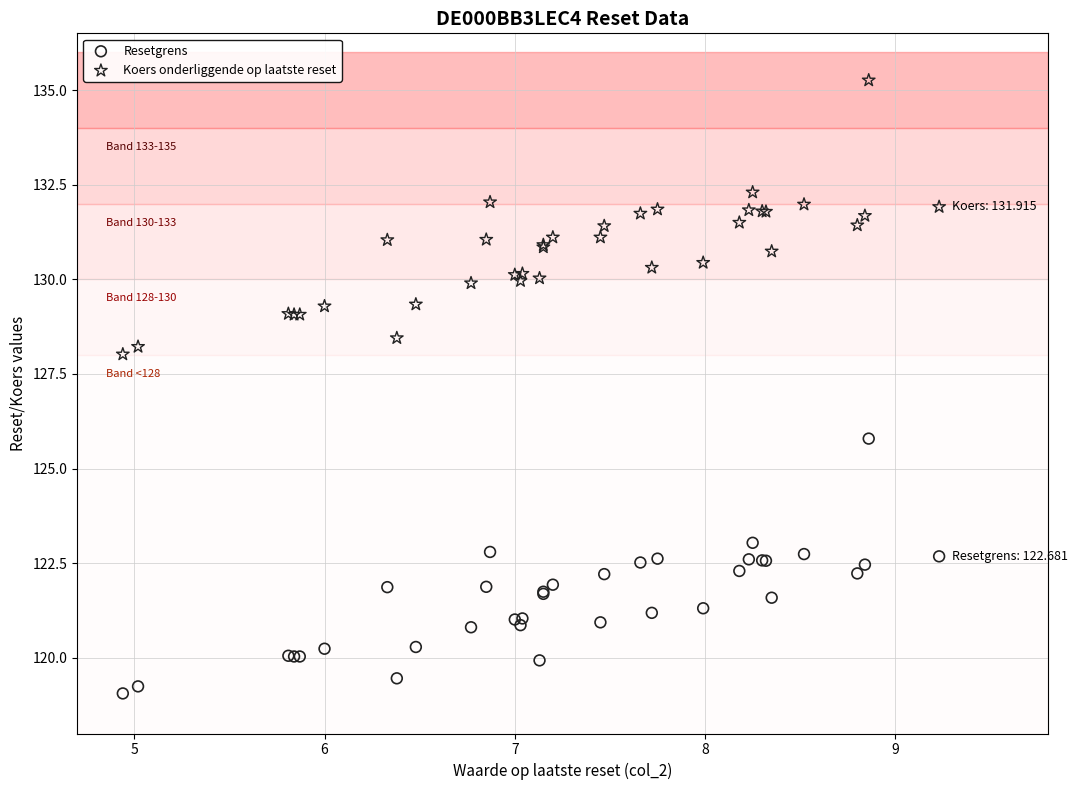

Across all series, what Y value is closest to 127?

128.0